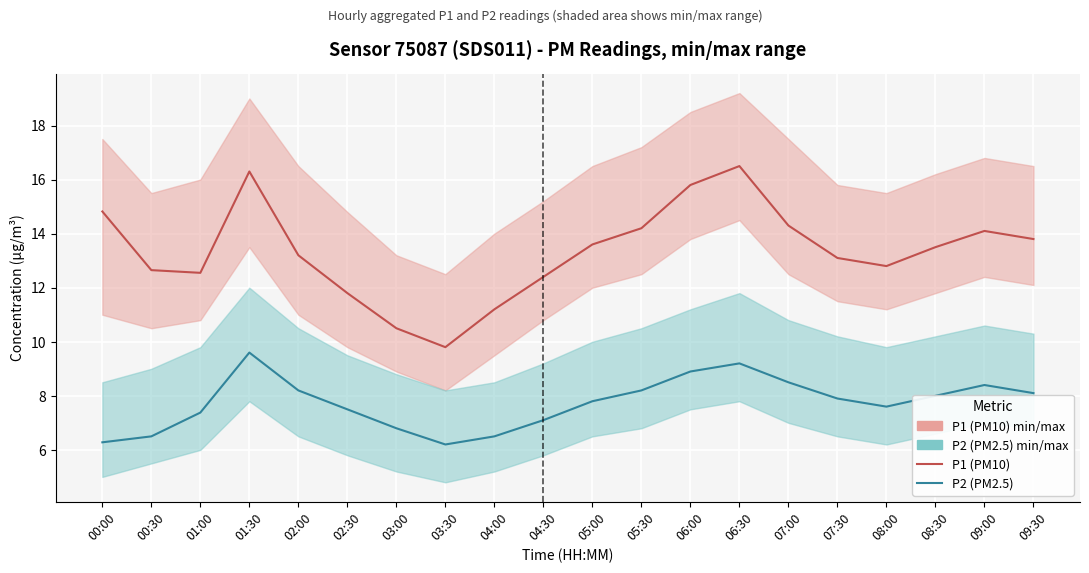

What is the label of the 14th point from the right?

03:00